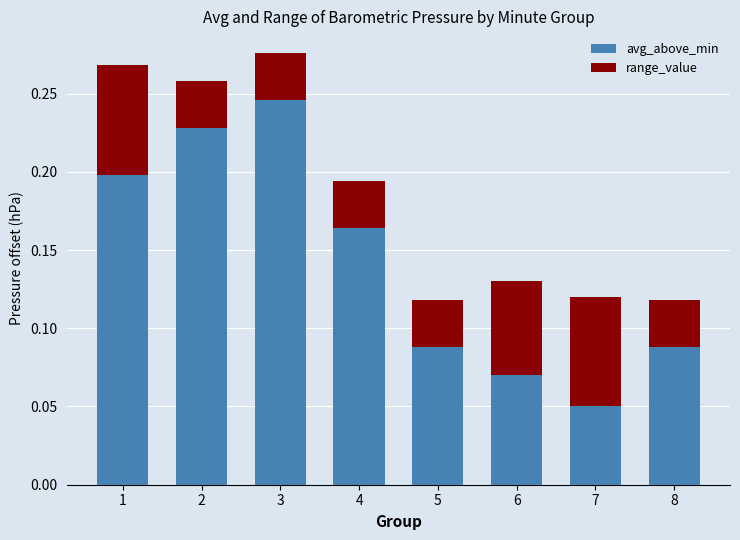

Is it true that avg_above_min equals 0.4 at 3?

False